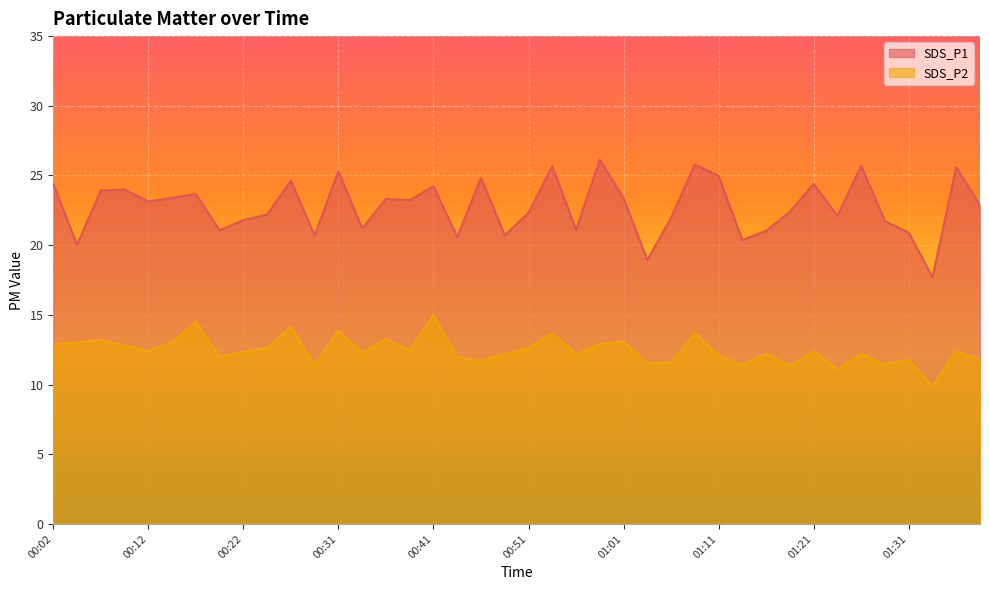

Which series has the widest spread of values?

SDS_P1